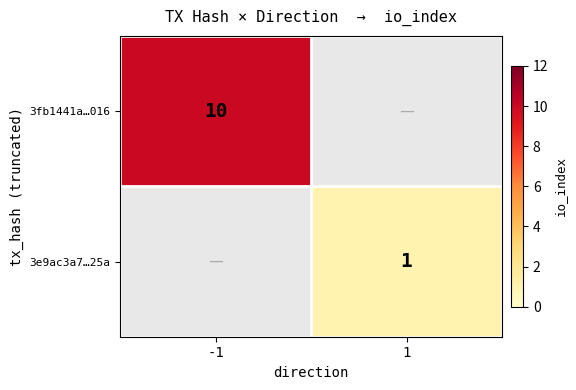

What is the minimum value shown in the chart?

1.0